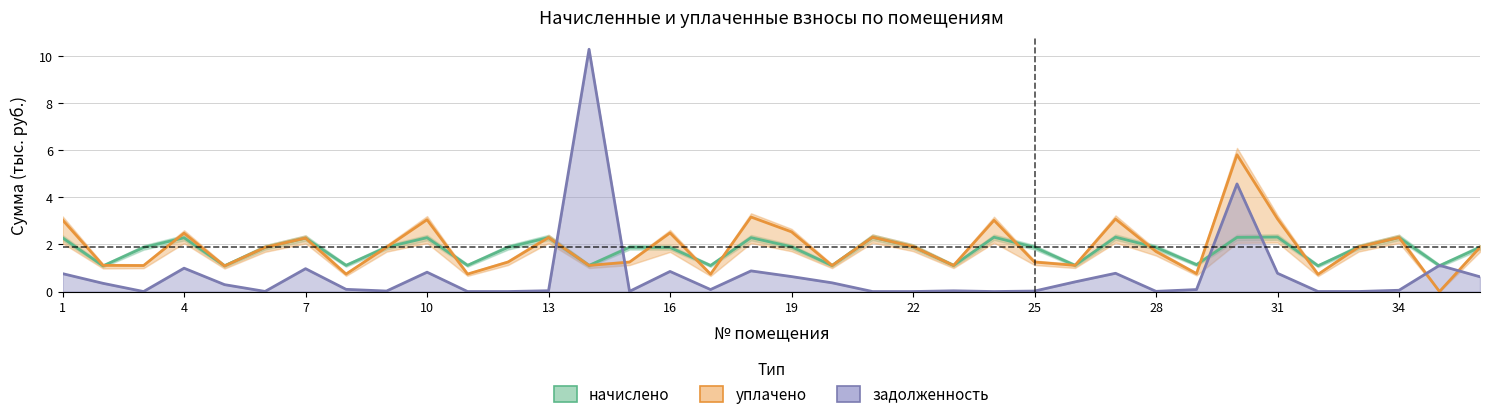

What are all the series names shown in the legend?

начислено, уплачено, задолженность